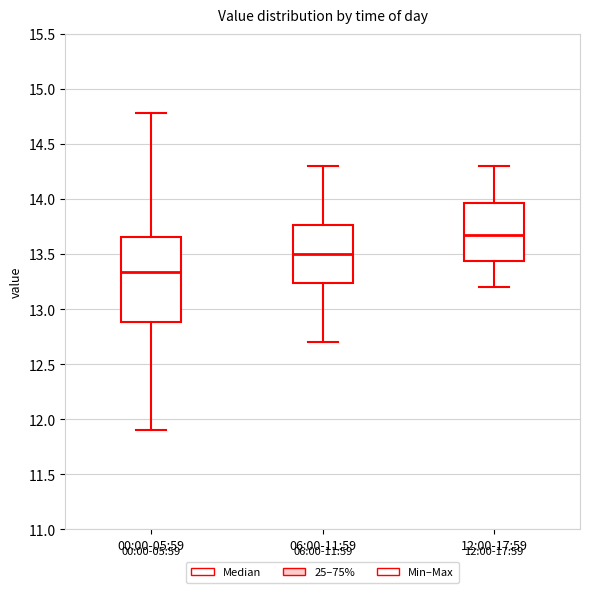

Which box is the tallest, from its lower edge to its upper edge?

00:00-05:59